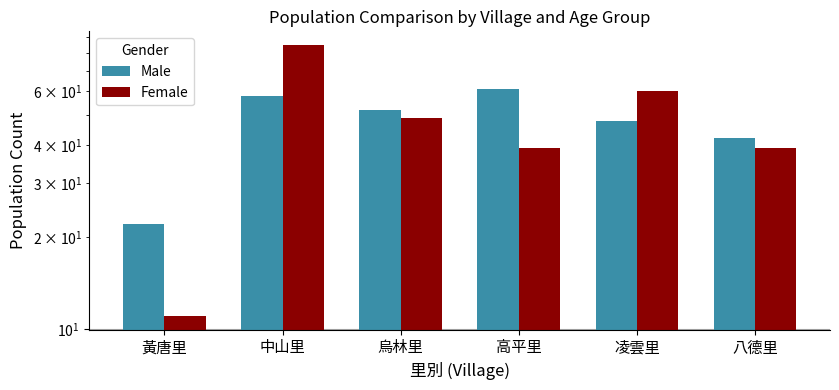

How many groups of bars are there?

6